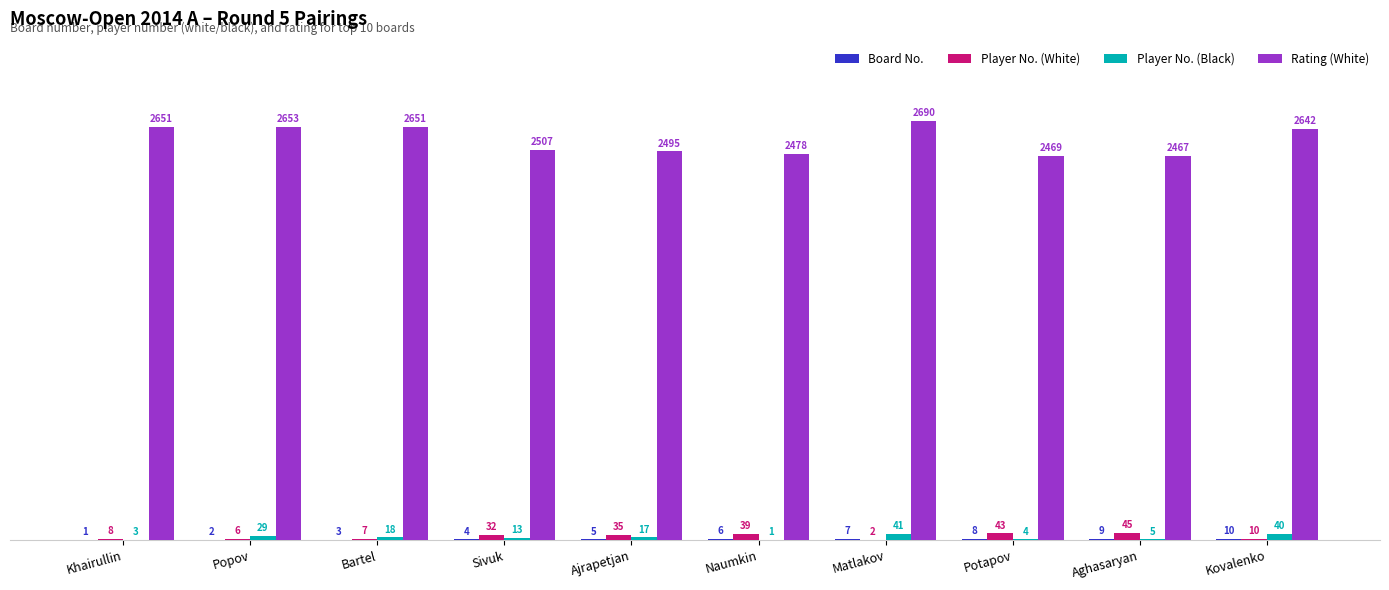

What value does the Rating (White) series have at Potapov?

2469